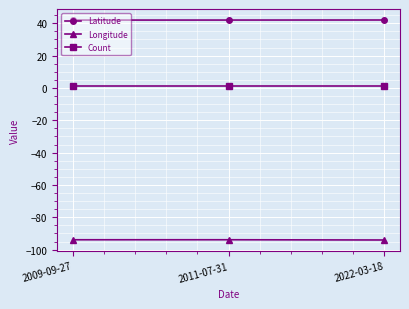

What is the approximate value of Longitude at 2011-07-31?

-93.9